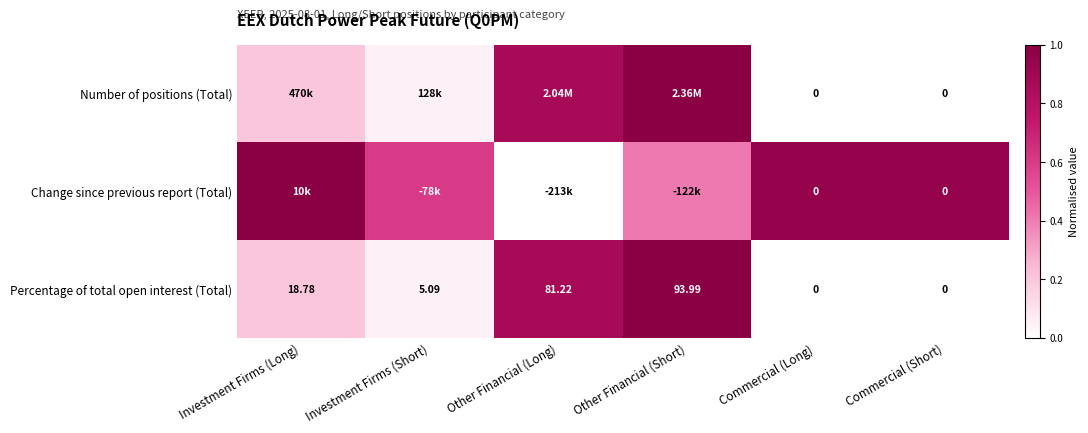

Between Other Financial (Short) and Investment Firms (Short), which is larger?

Other Financial (Short)